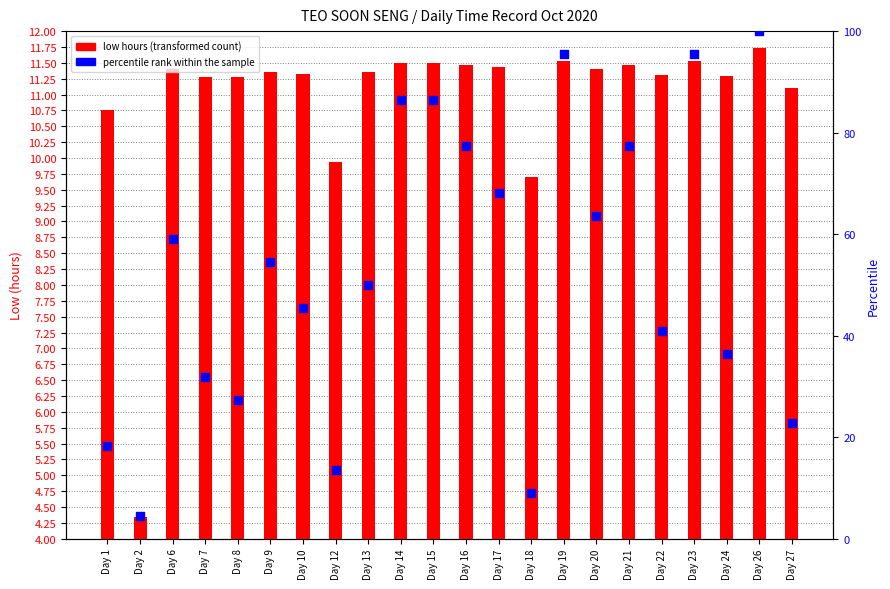

Which series has the widest spread of Y values?

percentile rank within the sample